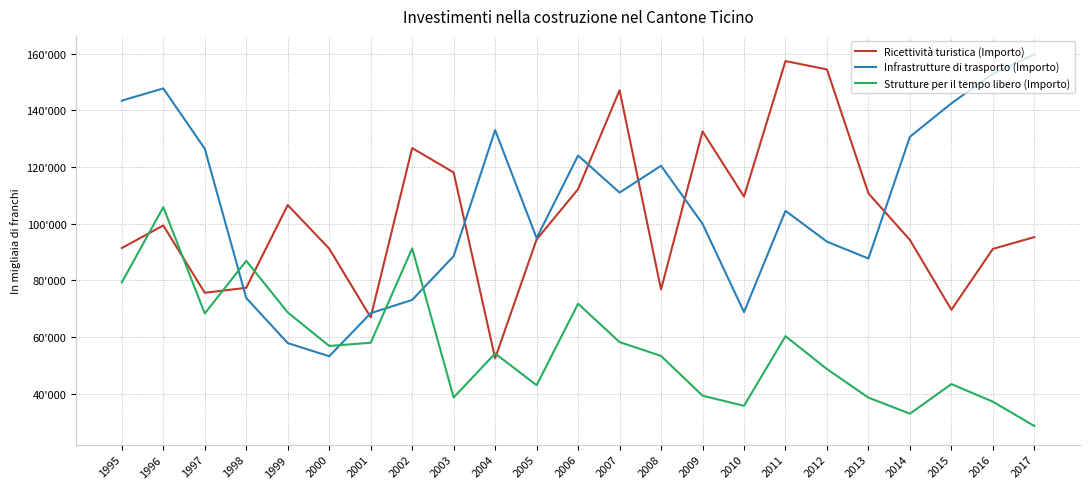

Is this an area chart (filled region under the line)?

No